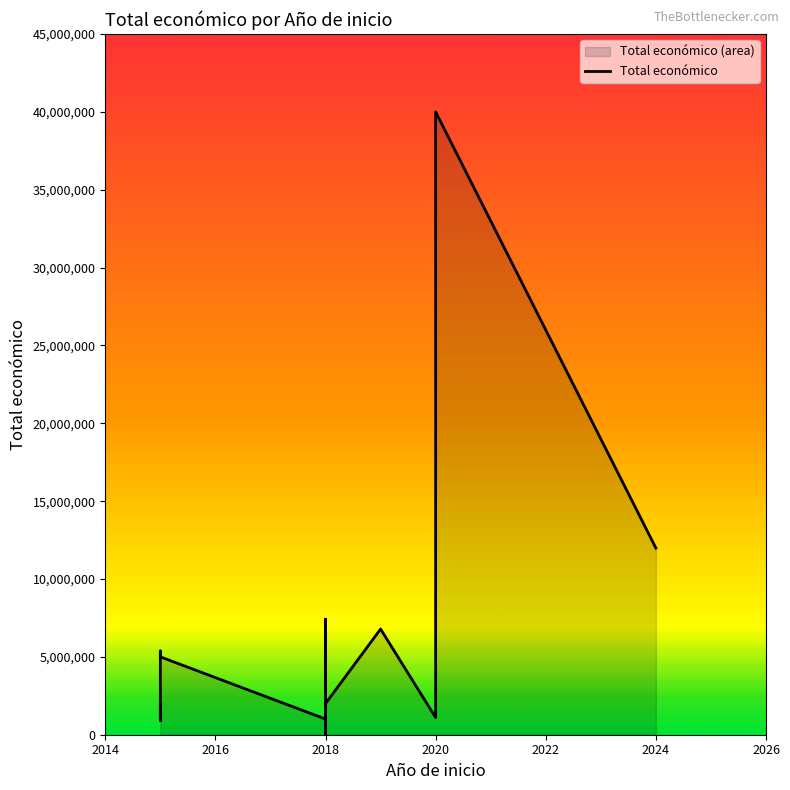

How many interior local peaks (higher than both neighbors) does the data have?

5